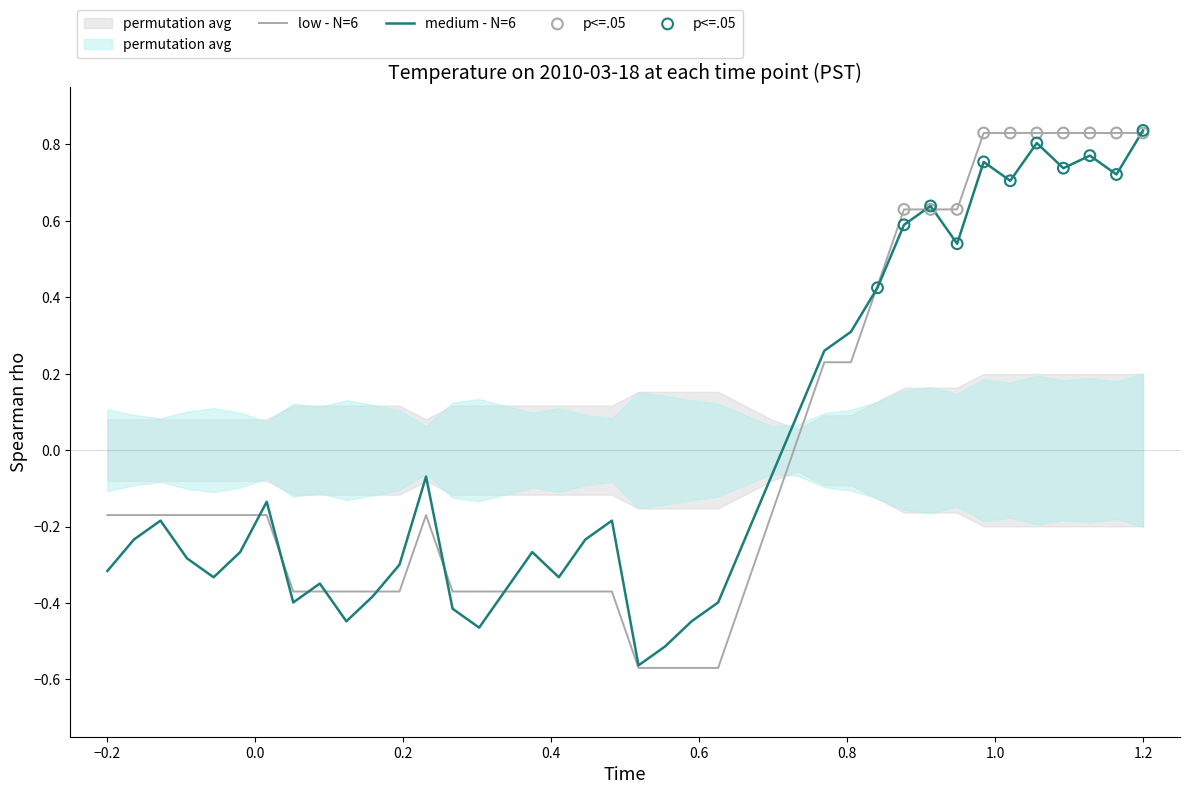

Which series reaches the maximum Y coordinate?

medium - N=6